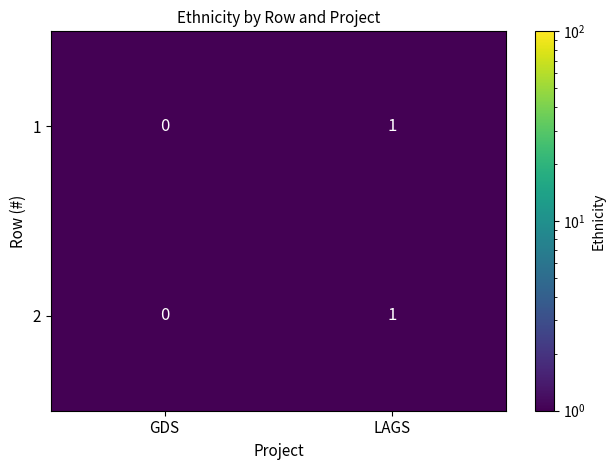

List the labels in order of 1 value, smallest first.

GDS, LAGS